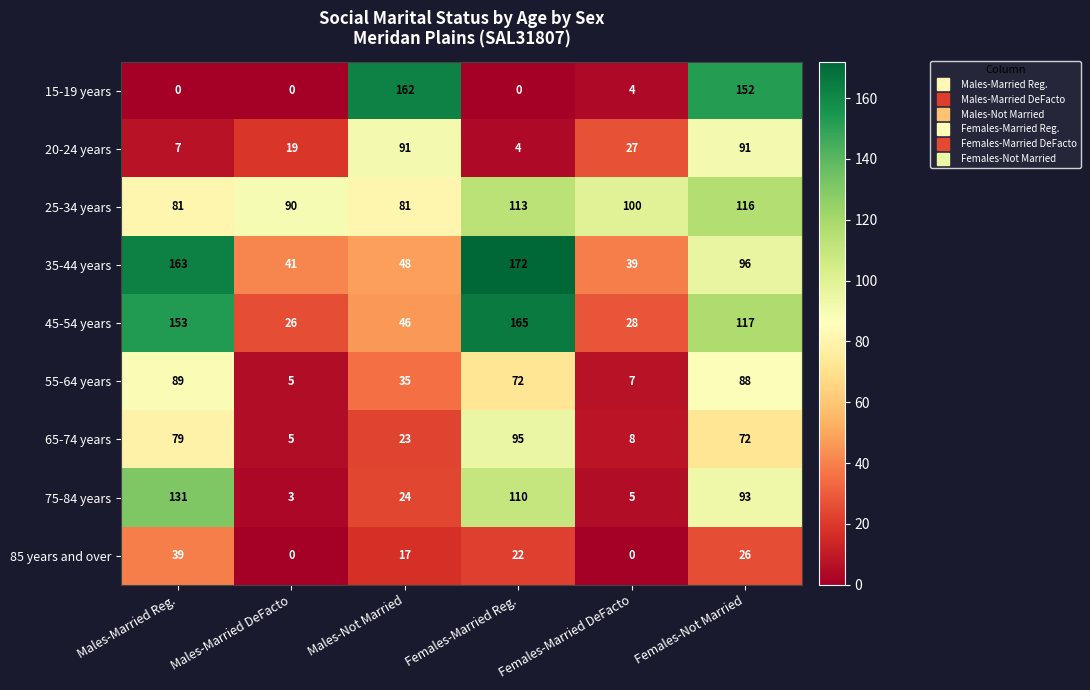

Between Males-Not Married and Females-Not Married, which series saw the biggest shift?

45-54 years